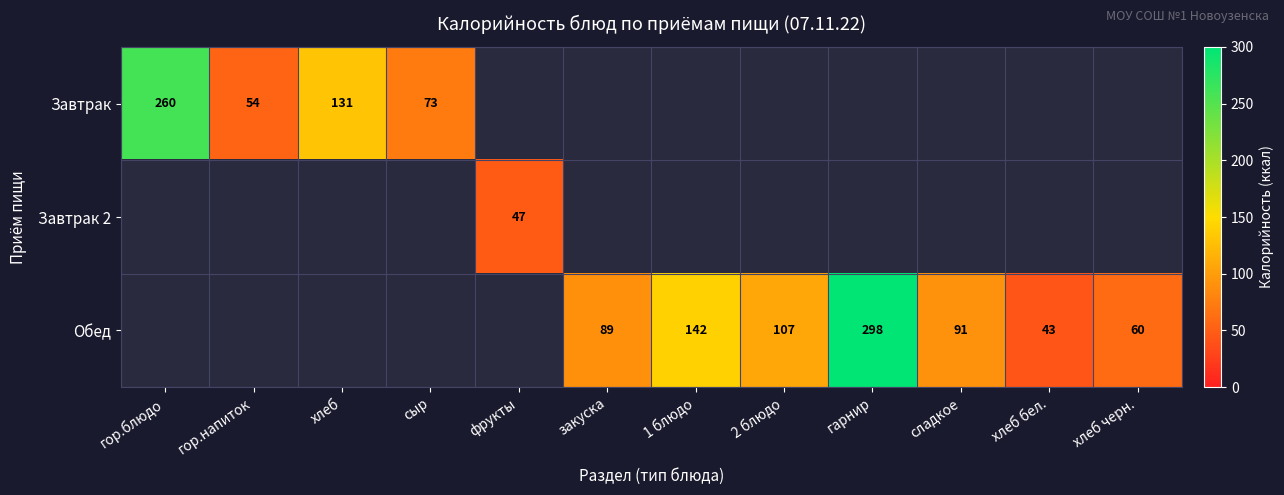

Which category has the highest value across all series?

гарнир